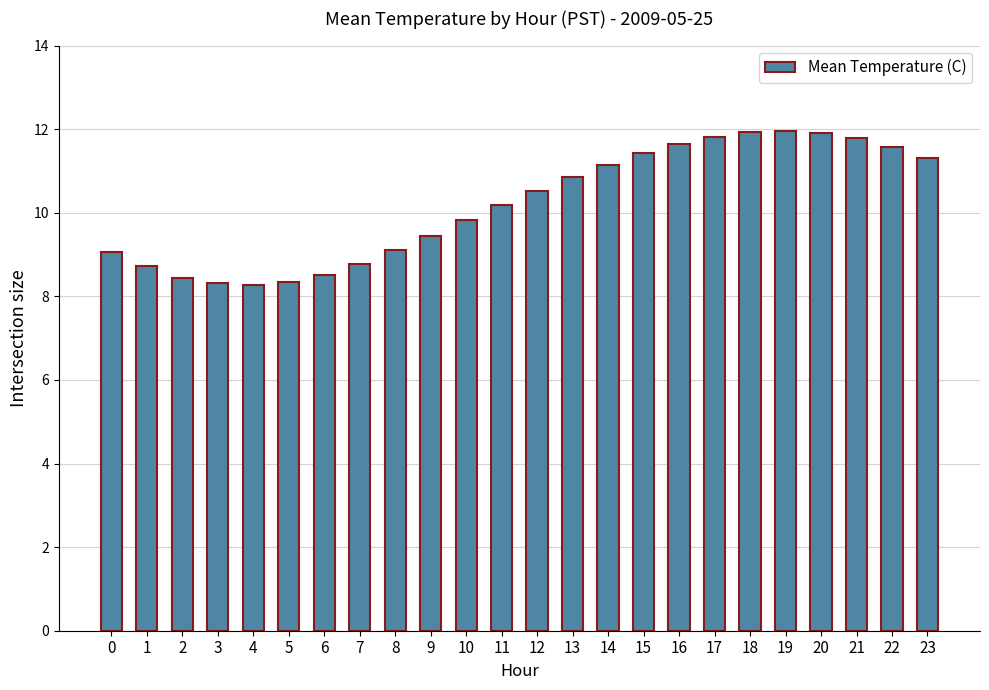

Which has a higher value, 14 or 0?

14